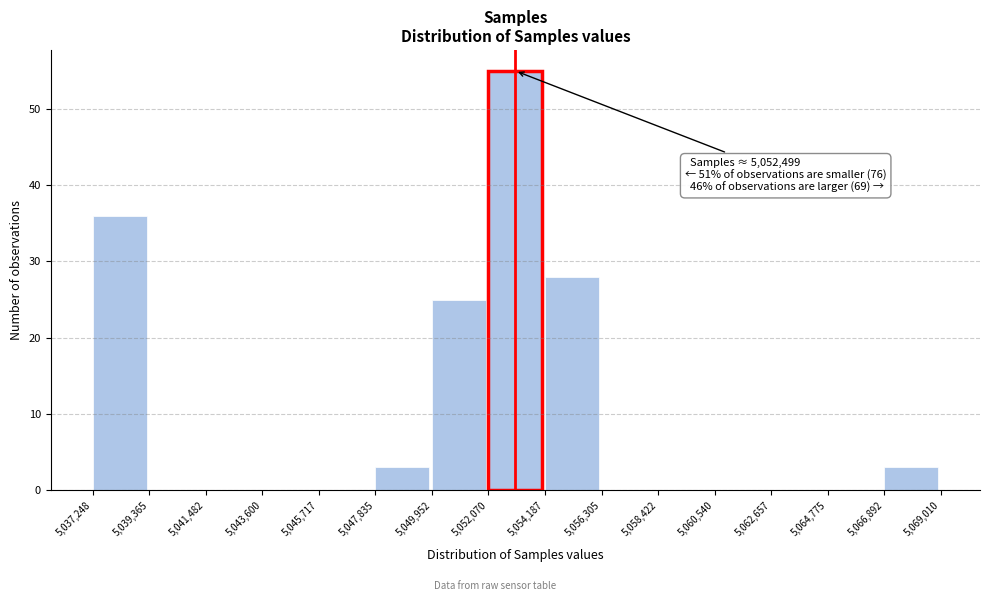

Which range on the x-axis has the tallest bar?

5,052,070 to 5,054,187